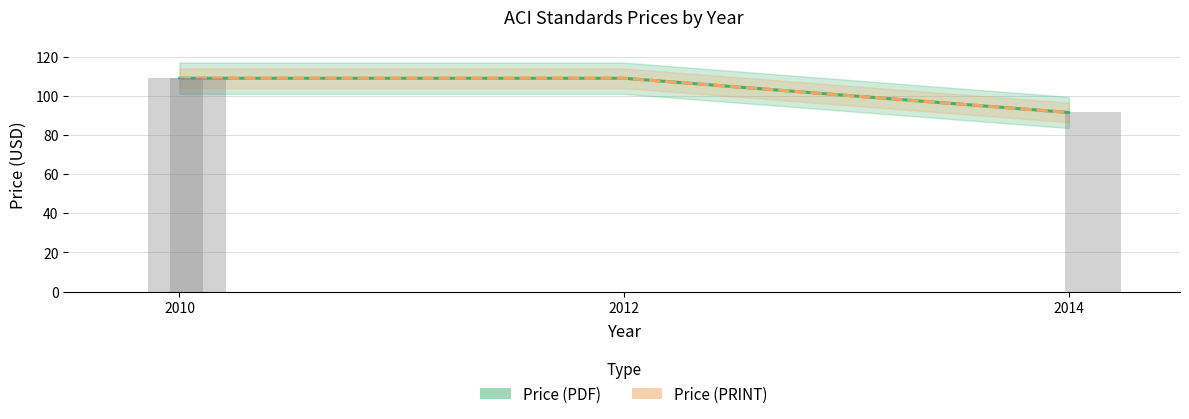

Reading right to left, transcribe all the data shown in this chart.

Price (PDF): 91.5	109.0	109.0
Price (PRINT): 91.5	109.0	109.0